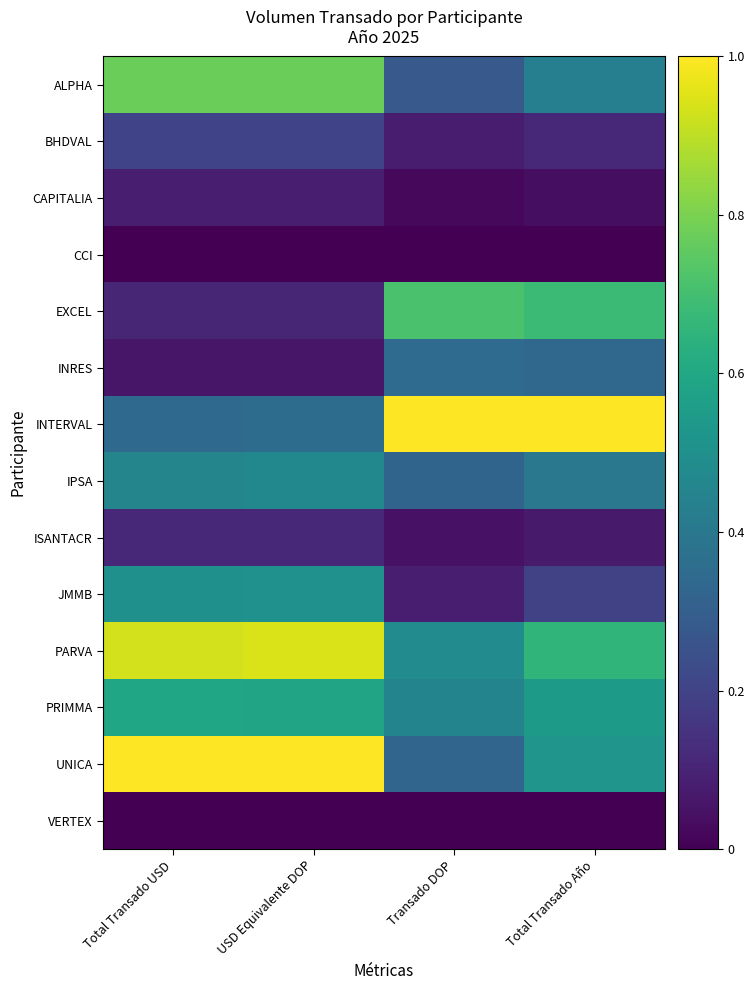

At which category is the sum across all series the highest?

USD Equivalente DOP